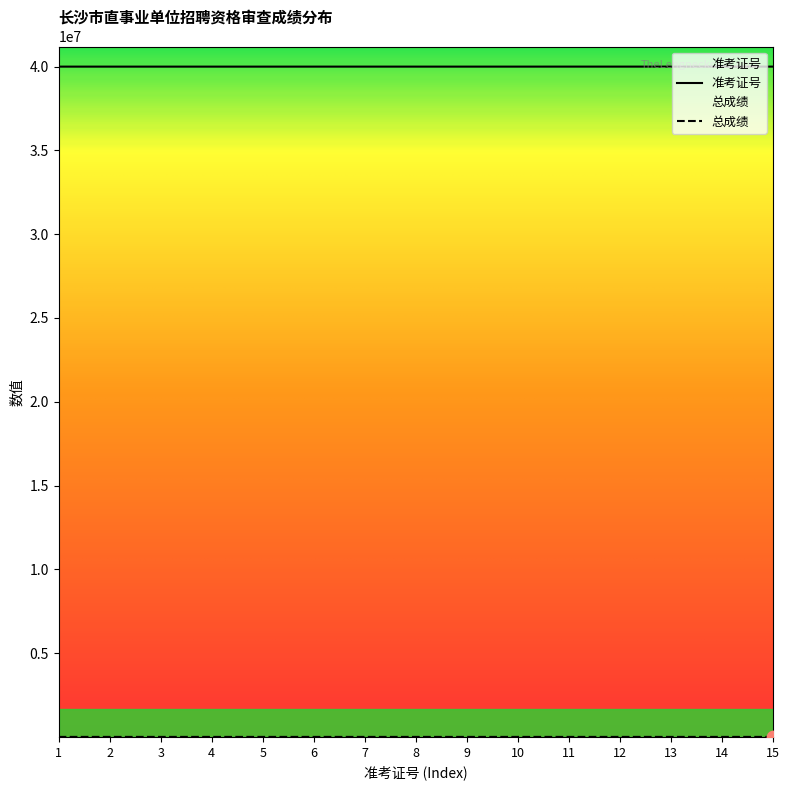

Which series has the largest total across all categories?

准考证号